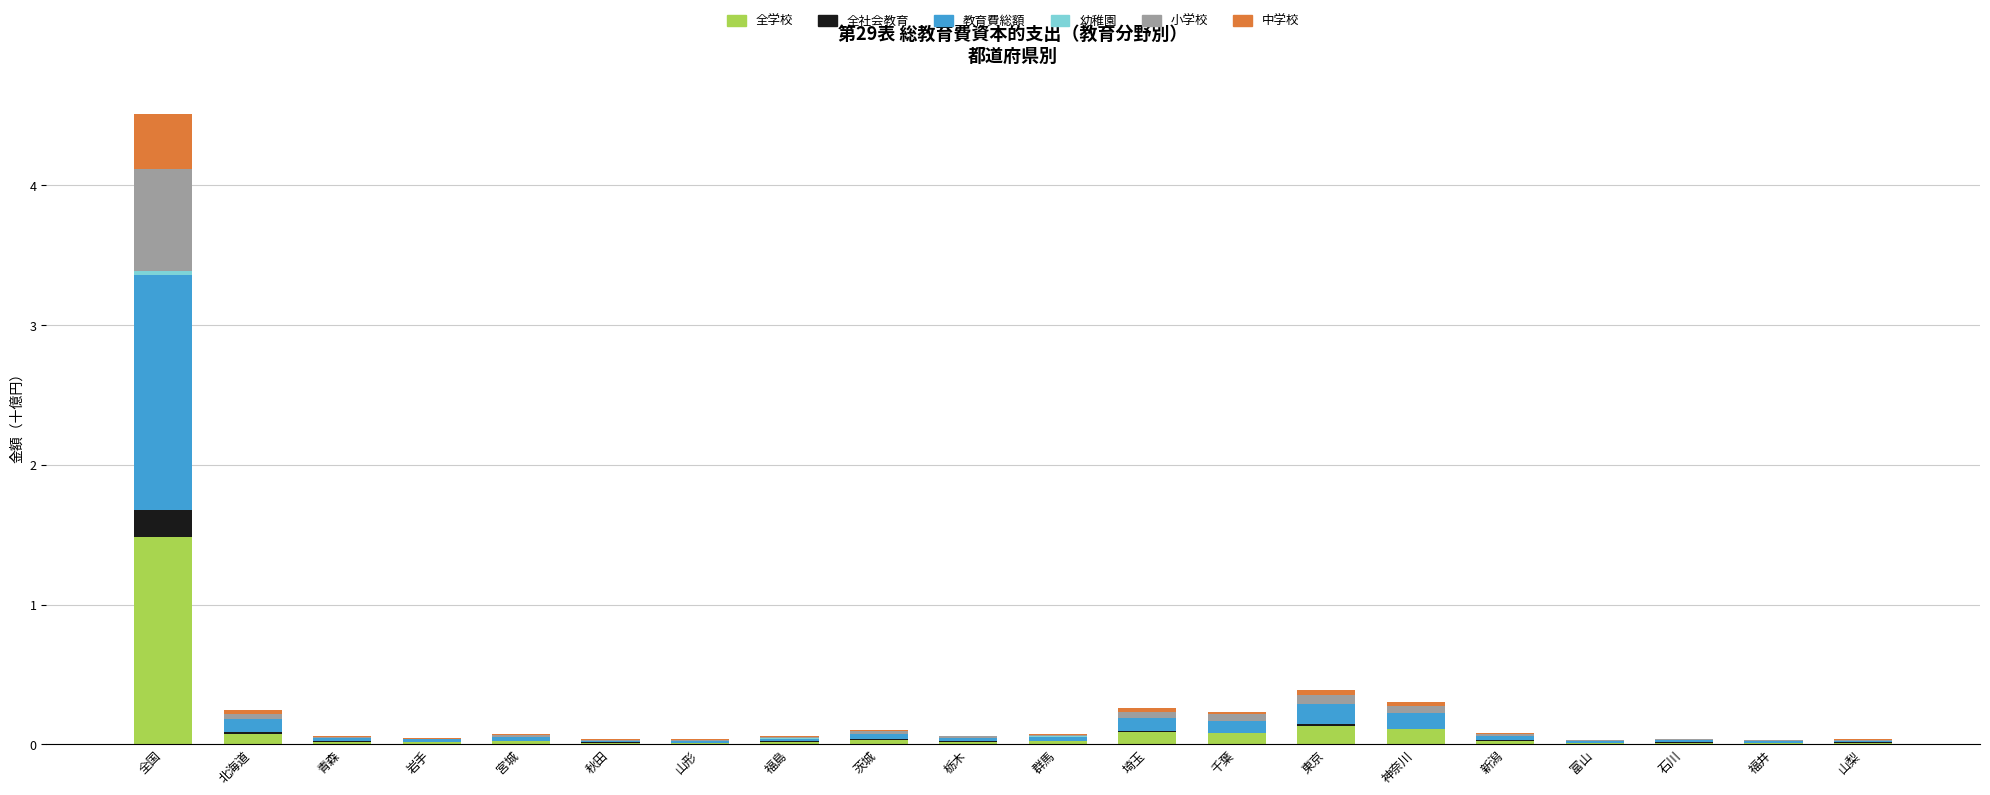

At which category is the sum across all series the highest?

全国